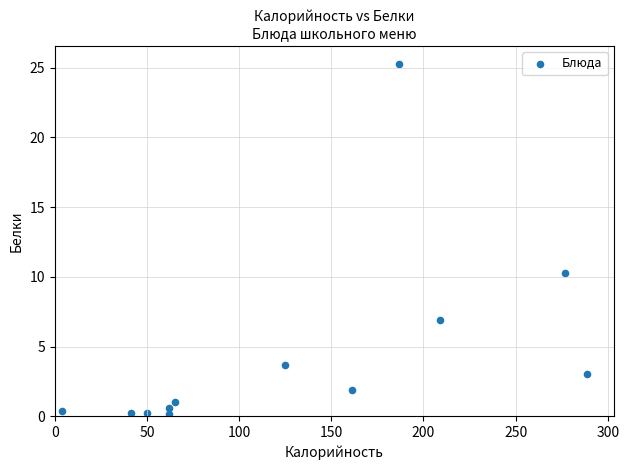

What Y value in the scatter plot is closest to 12?

10.3